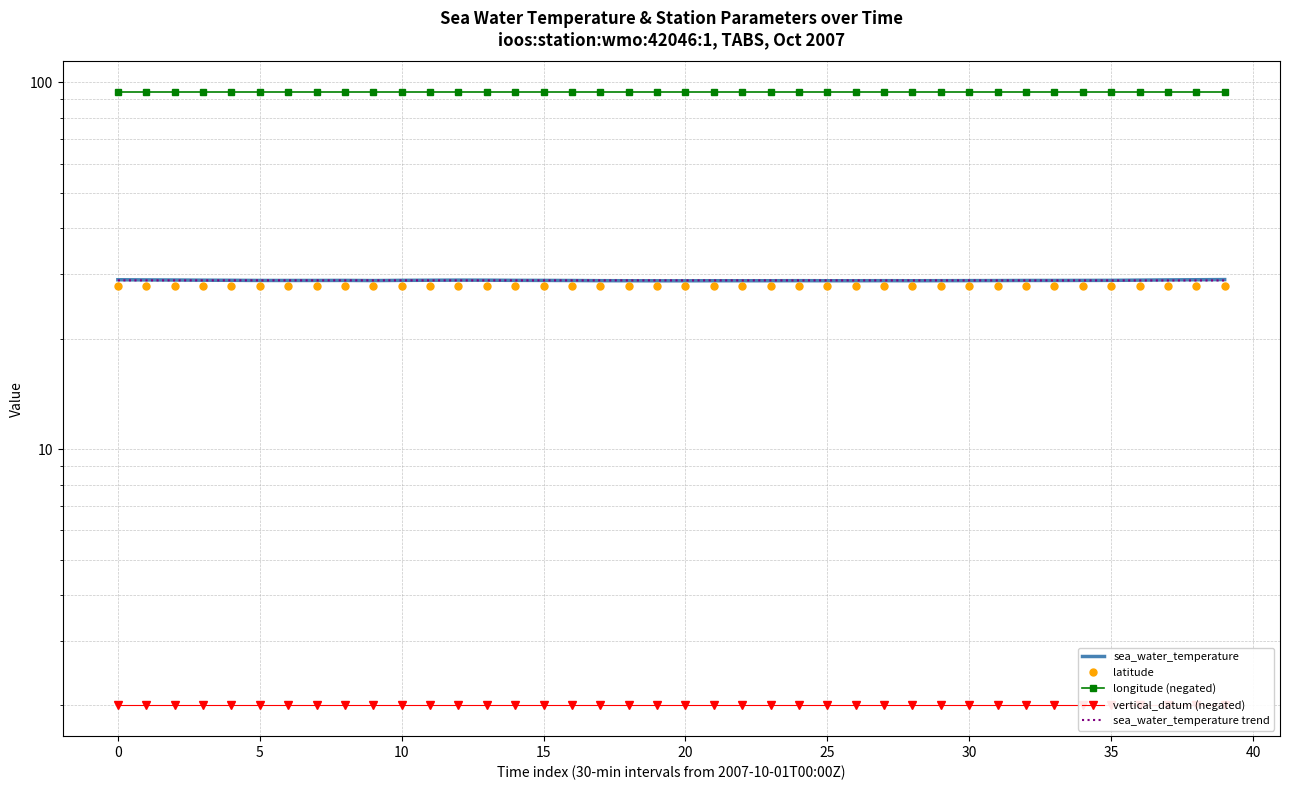

What is the sum of all longitude (negated) values?

3761.5